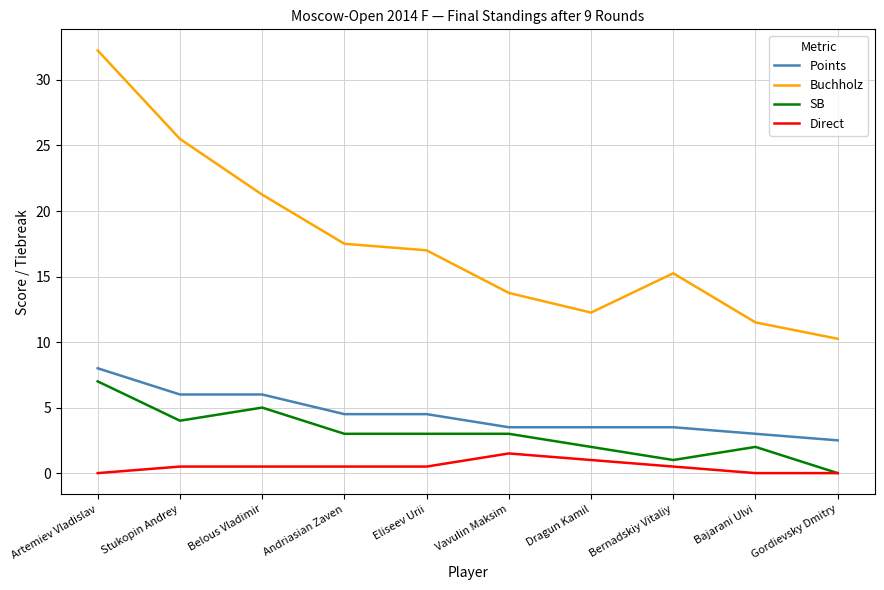

What are all the series names shown in the legend?

Points, Buchholz, SB, Direct